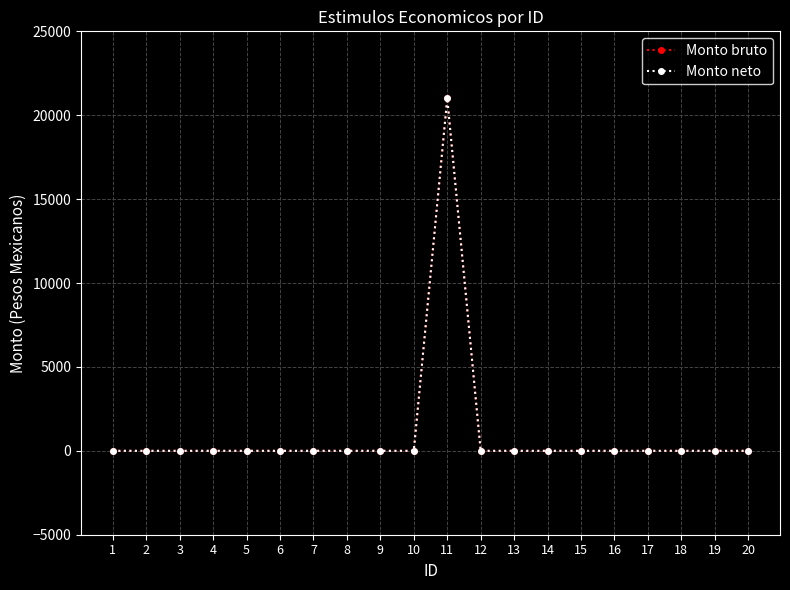

True or false: Monto neto has a value of 0 at 1.

True